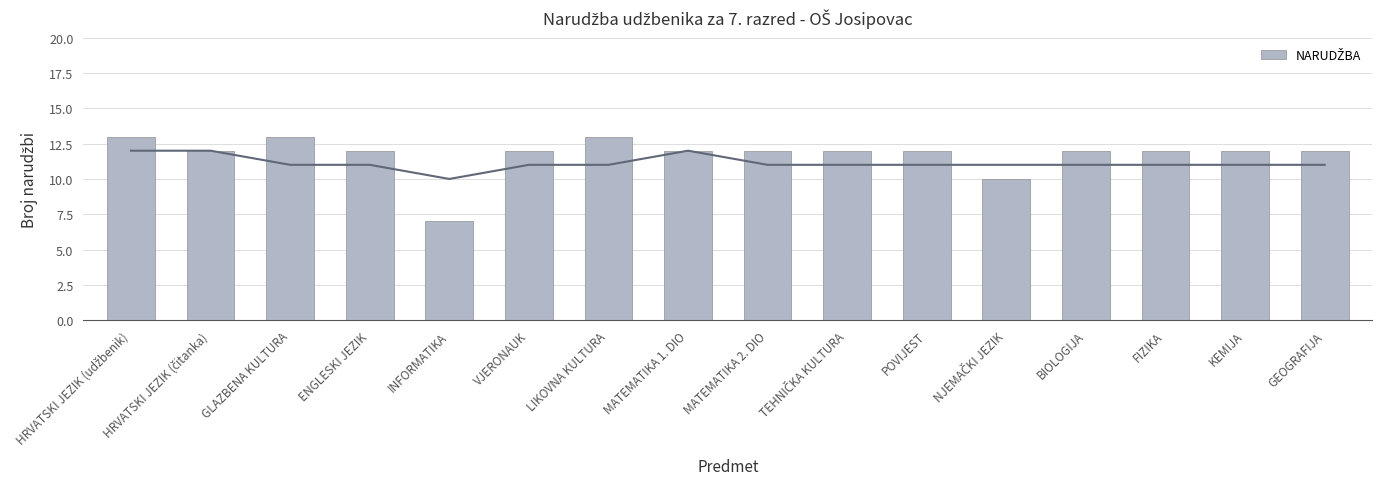

Rank the categories by value from lowest to highest.

INFORMATIKA, NJEMAČKI JEZIK, HRVATSKI JEZIK (čitanka), ENGLESKI JEZIK, VJERONAUK, MATEMATIKA 1. DIO, MATEMATIKA 2. DIO, TEHNIČKA KULTURA, POVIJEST, BIOLOGIJA, FIZIKA, KEMIJA, GEOGRAFIJA, HRVATSKI JEZIK (udžbenik), GLAZBENA KULTURA, LIKOVNA KULTURA